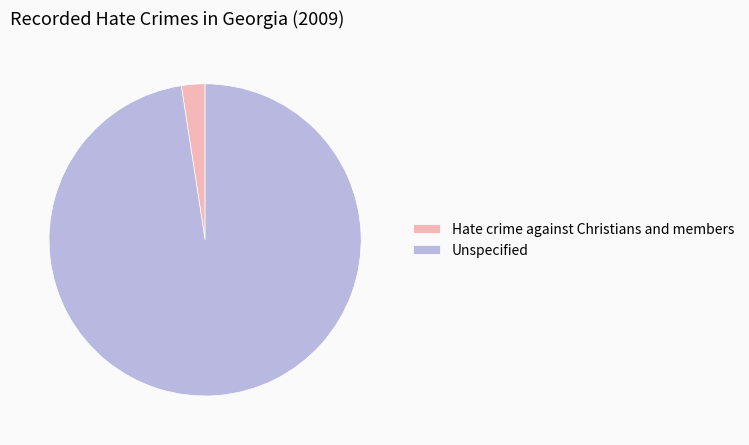

What is the smallest slice in the pie chart?

Hate crime against Christians and members